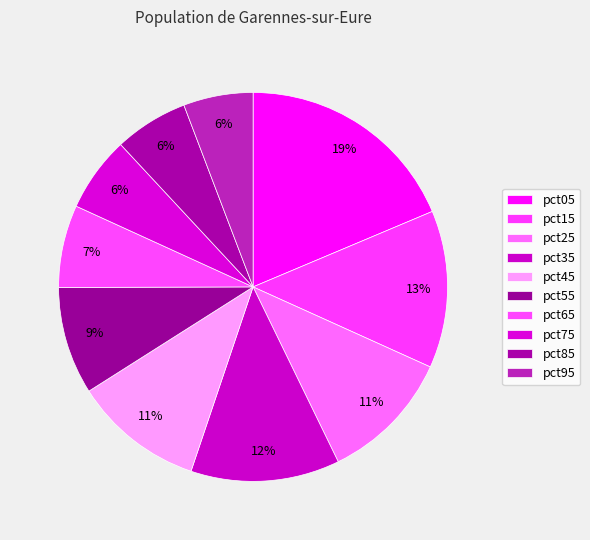

Which slice is the largest?

pct05